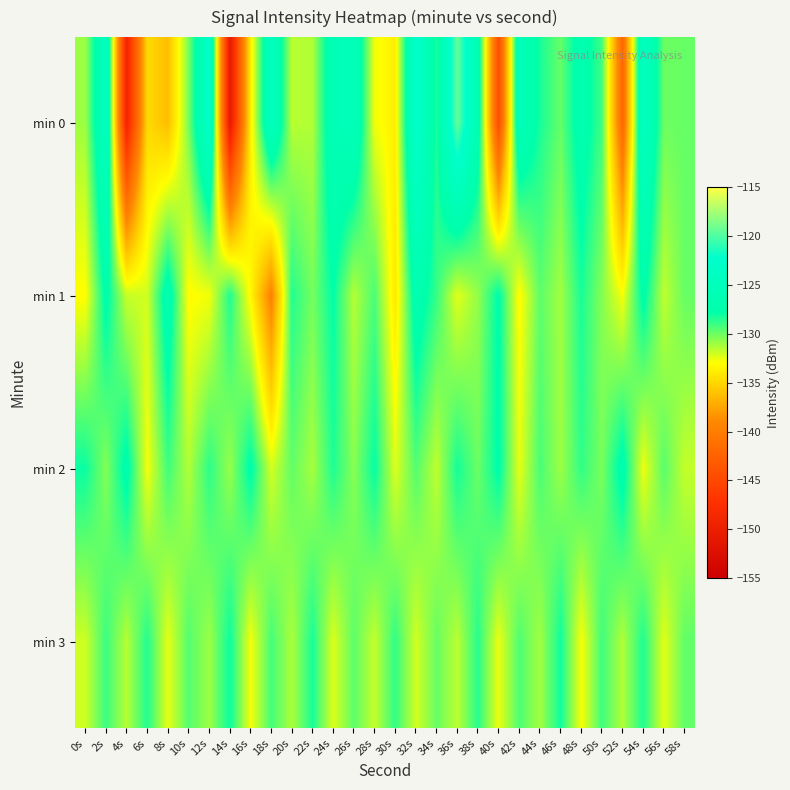

Reading left to right, extract all data points from this chart.

min 0: 0s=-131.0	2s=-124.0	4s=-149.1	6s=-134.9	8s=-136.2	10s=-130.2	12s=-122.8	14s=-150.9	16s=-133.8	18s=-124.3	20s=-131.6	22s=-131.4	24s=-125.9	26s=-125.1	28s=-132.7	30s=-133.8	32s=-122.3	34s=-128.4	36s=-119.3	38s=-126.5	40s=-144.4	42s=-125.2	44s=-128.3	46s=-129.9	48s=-126.8	50s=-129.1	52s=-142.0	54s=-123.8	56s=-130.0	58s=-129.9
min 1: 0s=-133.1	2s=-127.3	4s=-131.8	6s=-132.1	8s=-126.5	10s=-133.1	12s=-132.8	14s=-128.4	16s=-133.3	18s=-139.5	20s=-128.5	22s=-130.2	24s=-127.8	26s=-131.5	28s=-129.3	30s=-134.1	32s=-126.7	34s=-128.9	36s=-132.4	38s=-130.8	40s=-127.6	42s=-133.2	44s=-129.7	46s=-131.1	48s=-128.3	50s=-130.5	52s=-132.8	54s=-127.4	56s=-131.7	58s=-129.9
min 2: 0s=-128.0	2s=-130.5	4s=-127.2	6s=-132.8	8s=-129.1	10s=-131.4	12s=-128.7	14s=-130.9	16s=-127.5	18s=-132.1	20s=-129.8	22s=-131.2	24s=-128.4	26s=-130.6	28s=-127.9	30s=-132.3	32s=-129.5	34s=-131.7	36s=-128.2	38s=-130.0	40s=-127.6	42s=-132.5	44s=-129.3	46s=-131.0	48s=-128.8	50s=-130.3	52s=-127.1	54s=-132.7	56s=-129.6	58s=-131.8
min 3: 0s=-132.0	2s=-129.0	4s=-131.5	6s=-128.5	8s=-132.5	10s=-129.5	12s=-131.0	14s=-128.0	16s=-132.8	18s=-129.2	20s=-131.3	22s=-128.3	24s=-132.3	26s=-129.7	28s=-131.8	30s=-128.8	32s=-132.1	34s=-129.9	36s=-131.6	38s=-128.6	40s=-132.6	42s=-129.4	44s=-131.1	46s=-128.1	48s=-132.9	50s=-129.1	52s=-131.4	54s=-128.4	56s=-132.4	58s=-129.8